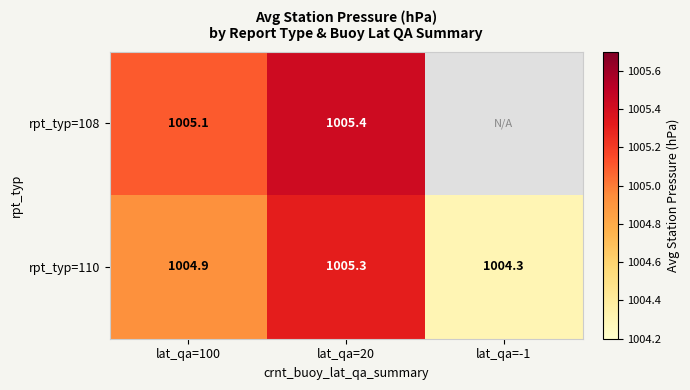

At which label is rpt_typ=110 closest to 1004?

lat_qa=-1